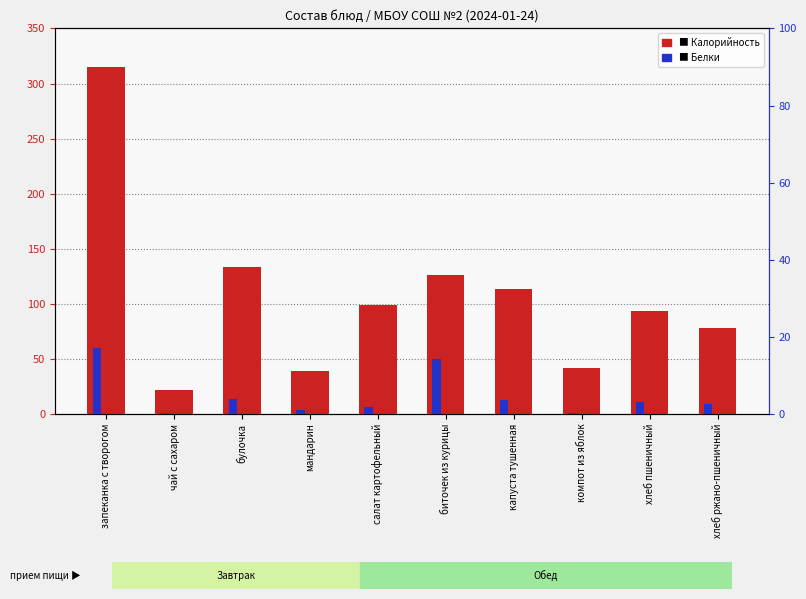

What is the difference between the maximum and minimum values in the Калорийность series?

293.7